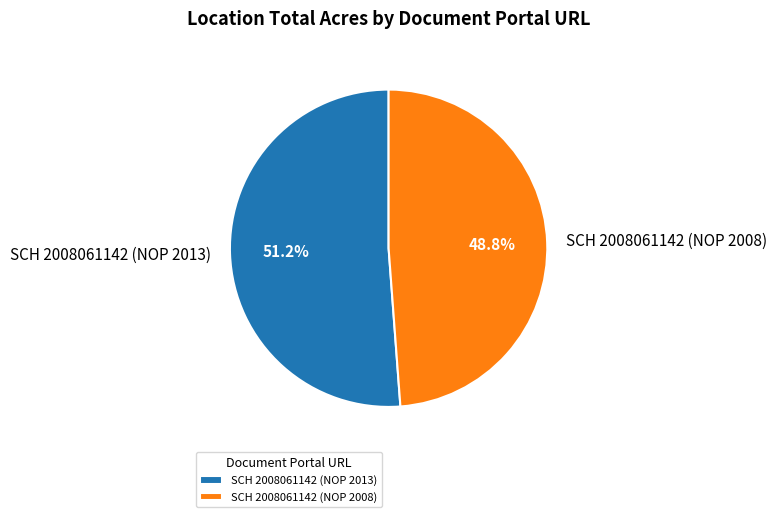

Which category has the biggest portion of the pie?

SCH 2008061142 (NOP 2013)